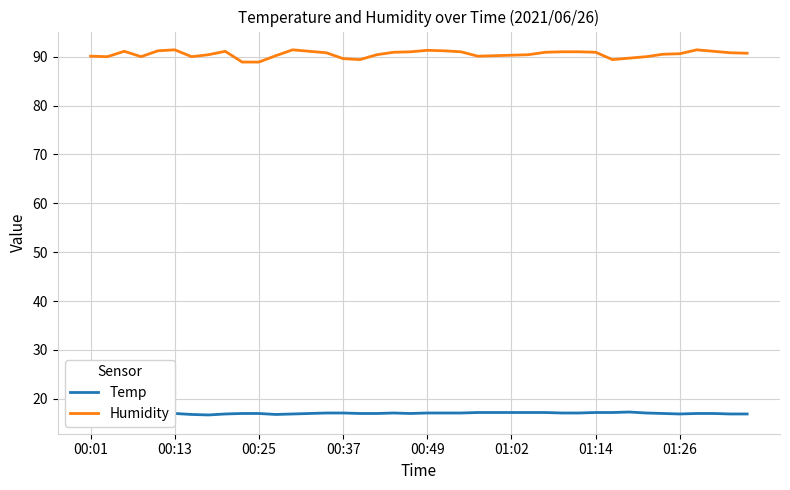

What is the difference between the highest and lowest values at 14?

73.7